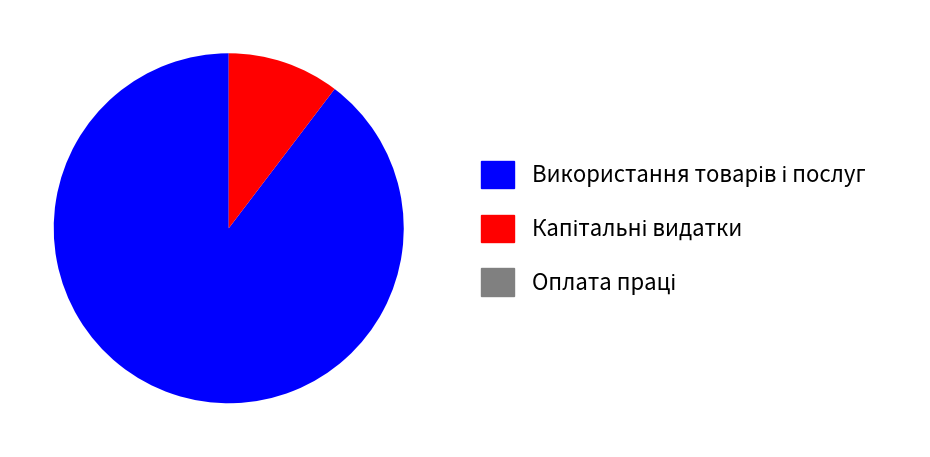

Is there a majority slice in this chart?

Yes